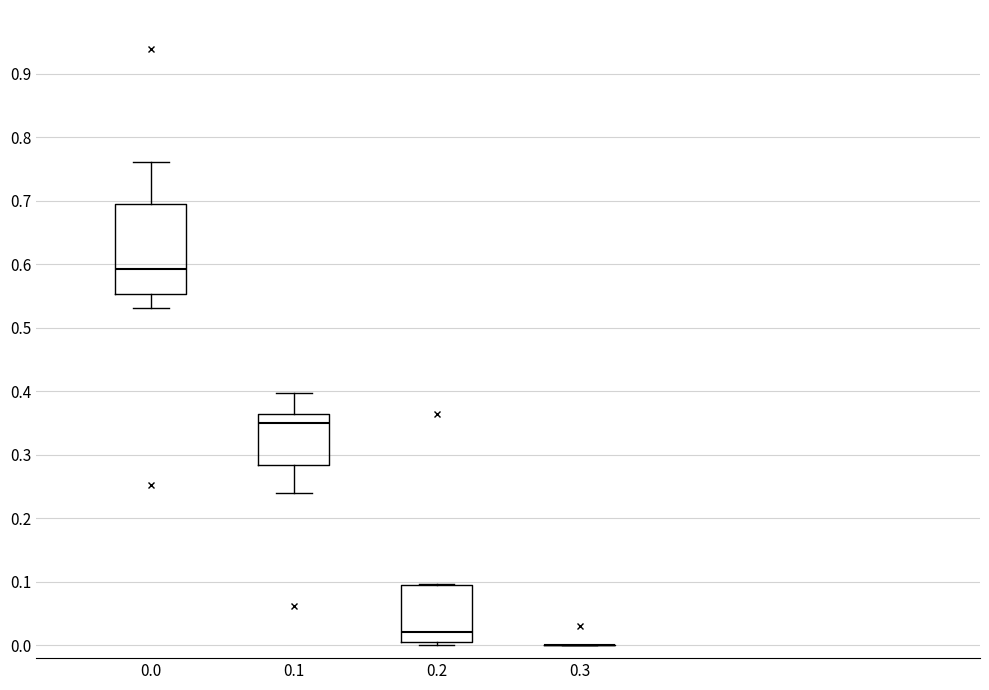

Reading left to right, read every box against the y-axis: the position of its median line, the range the box covers, and the ends of its whiskers. The values are not printed on the chart, so give them approximately, as read against the axis.

0.0: median 0.59, box 0.55 to 0.69, whiskers 0.53 to 0.76
0.1: median 0.35, box 0.28 to 0.36, whiskers 0.24 to 0.40
0.2: median 0.02, box 0.01 to 0.09, whiskers 0.00 to 0.10
0.3: box collapsed to a line at 0.00, whiskers 0.00 to 0.00